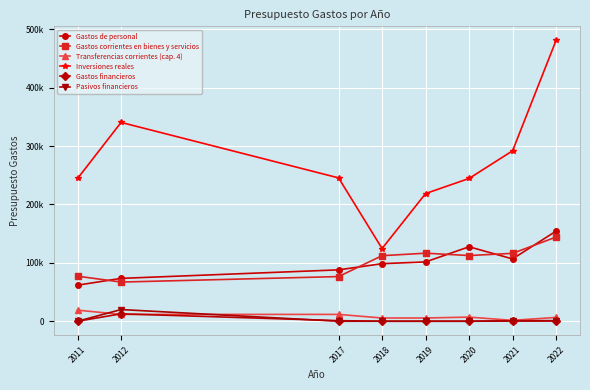

Is this an area chart (filled region under the line)?

No